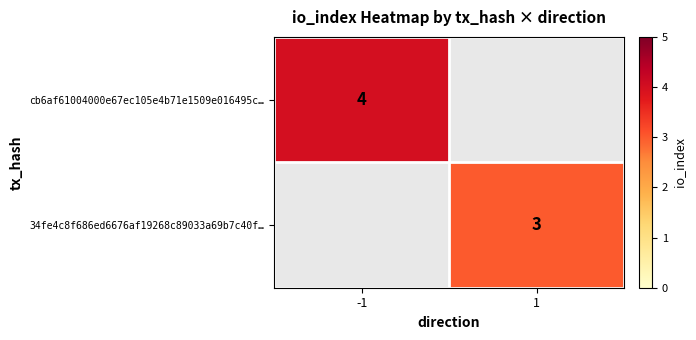

At which category does the chart reach its peak across all series?

-1